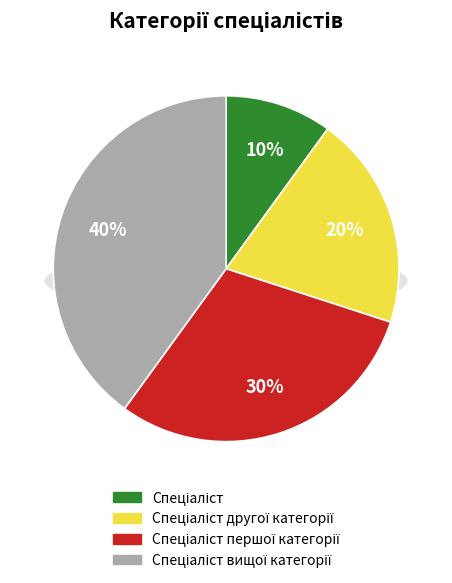

Which category has the smallest portion of the pie?

Спеціаліст